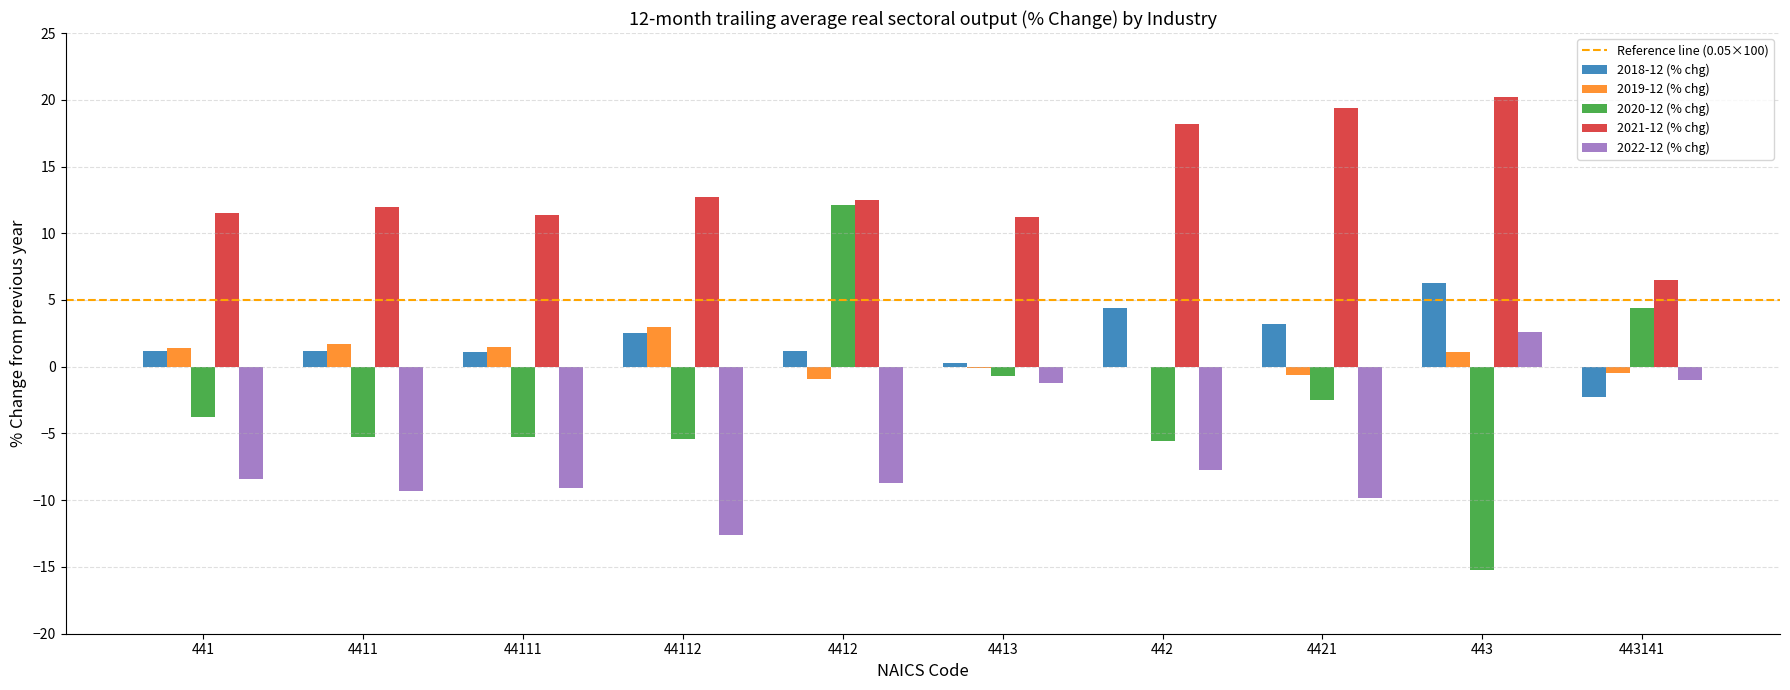

What is the sum of all 2021-12 (% chg) values?

135.6